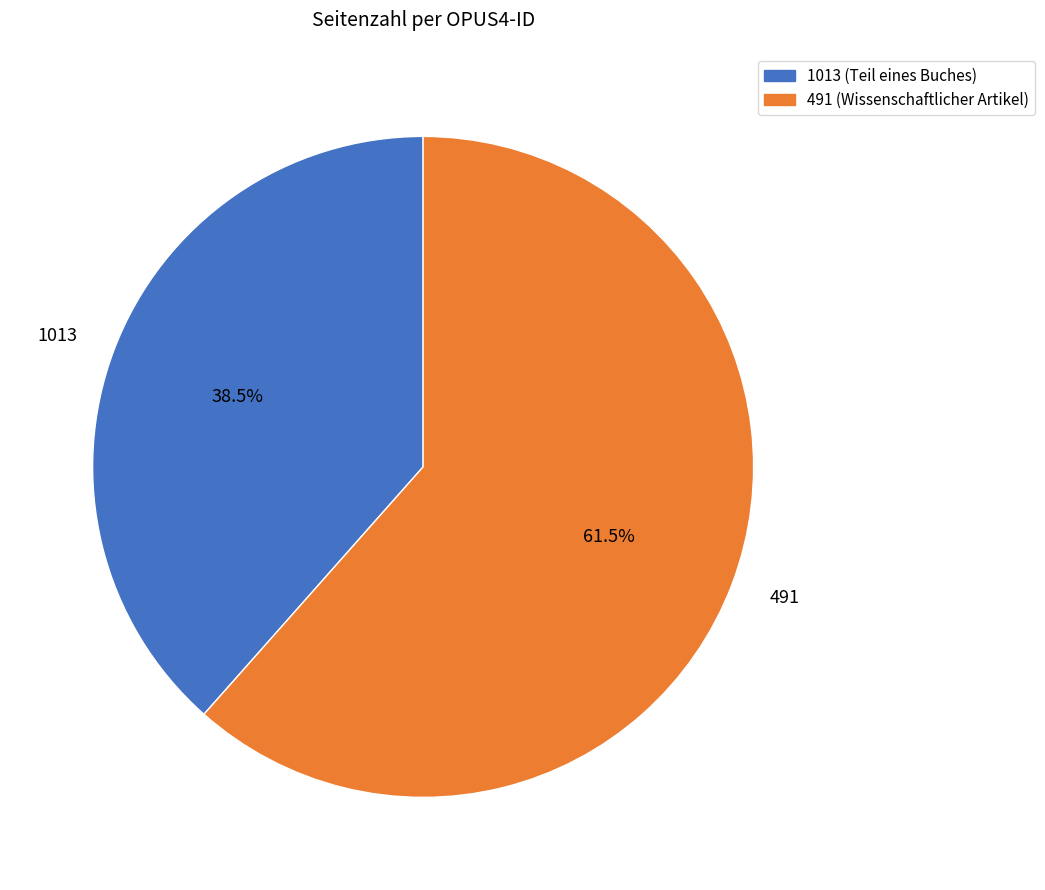

Count the number of slices in the pie.

2